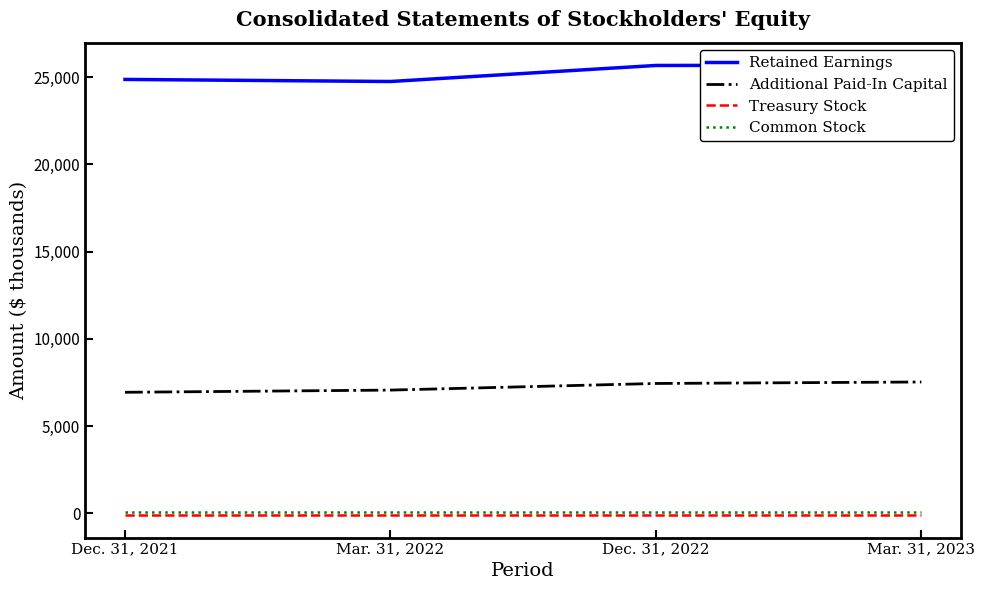

What is the smallest value displayed?

-102